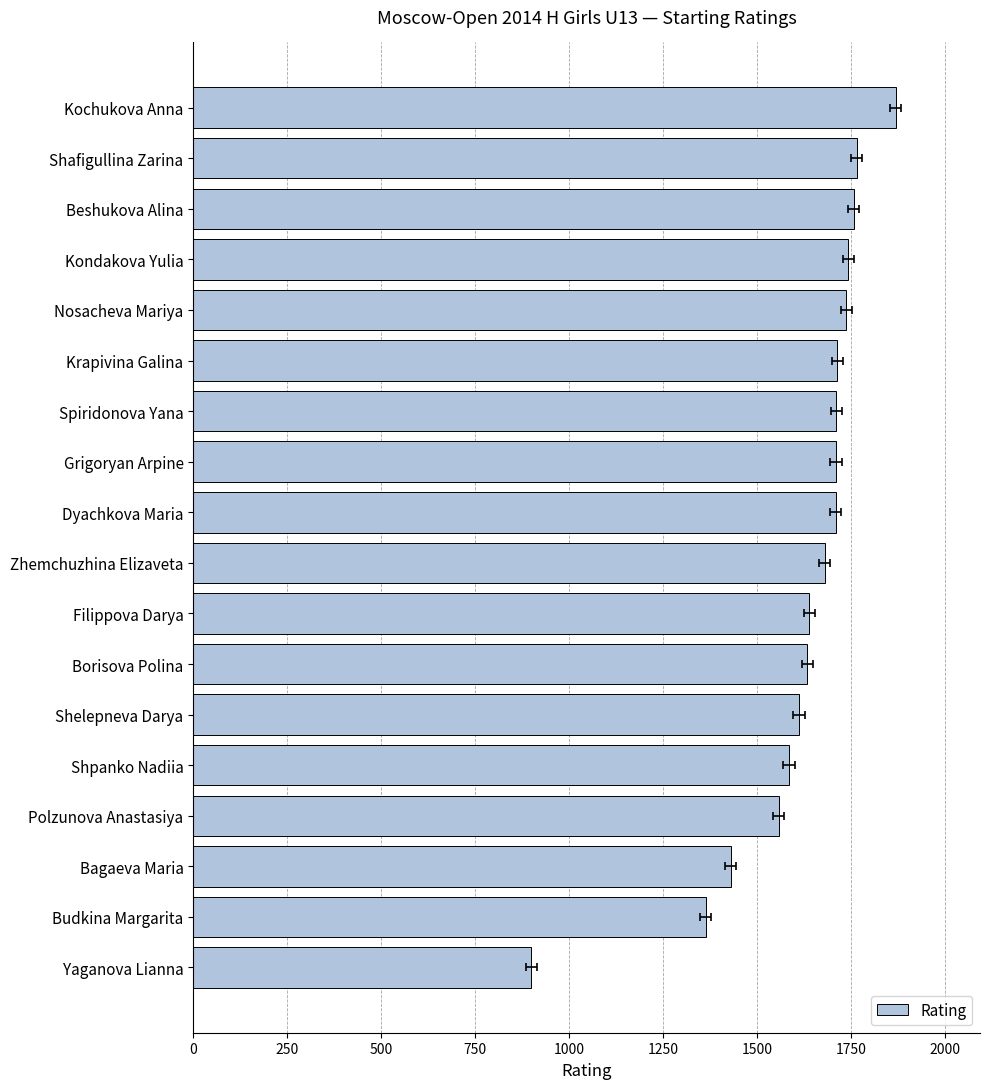

Count the number of values greater than 1709.

8